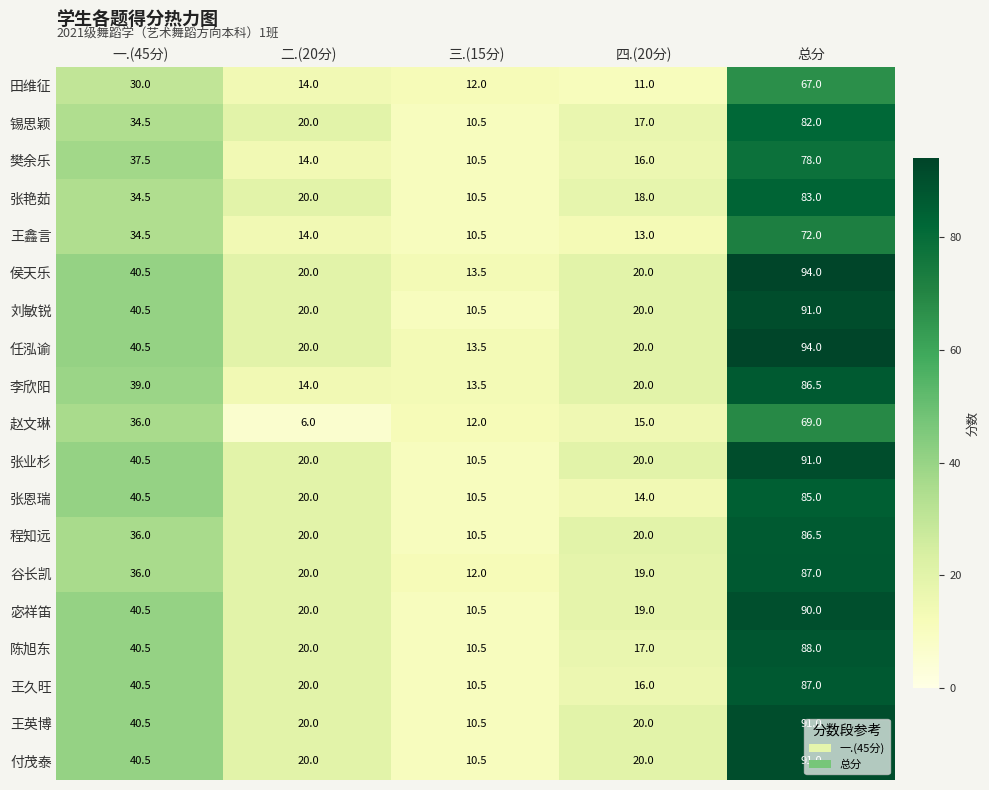

What is the highest value of the 程知远 series?

86.5